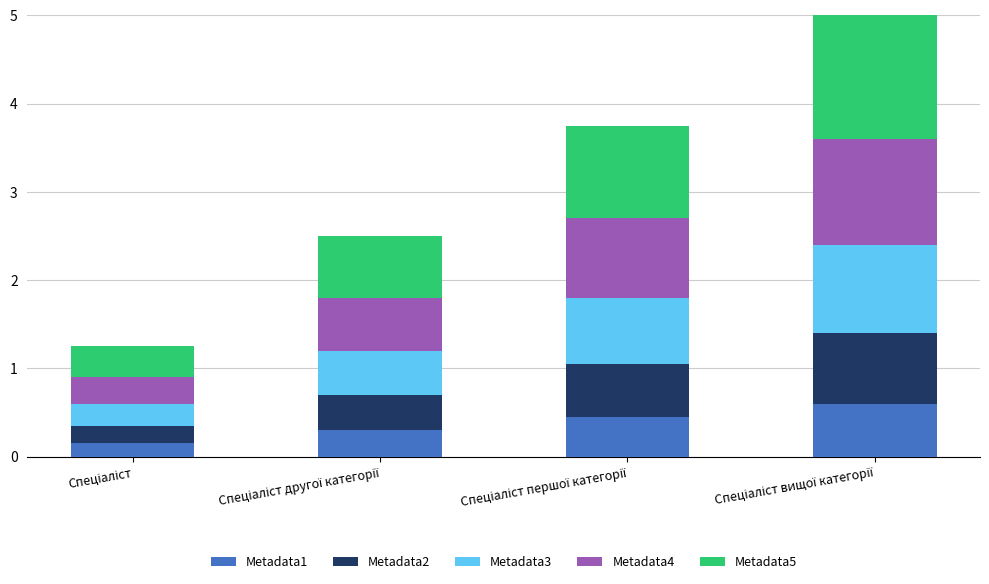

Rank the categories by Metadata1 value from highest to lowest.

Спеціаліст вищої категорії, Спеціаліст першої категорії, Спеціаліст другої категорії, Спеціаліст